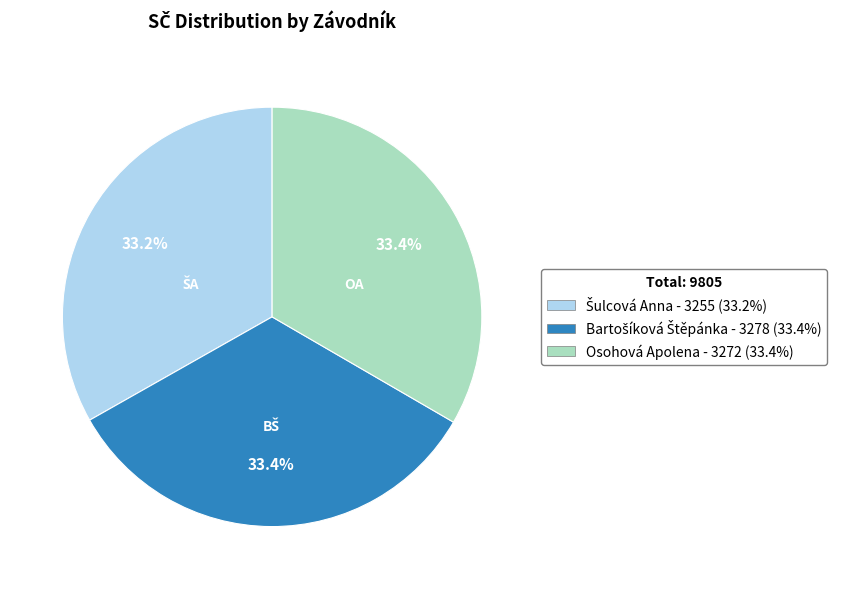

Does any single category account for the majority?

No